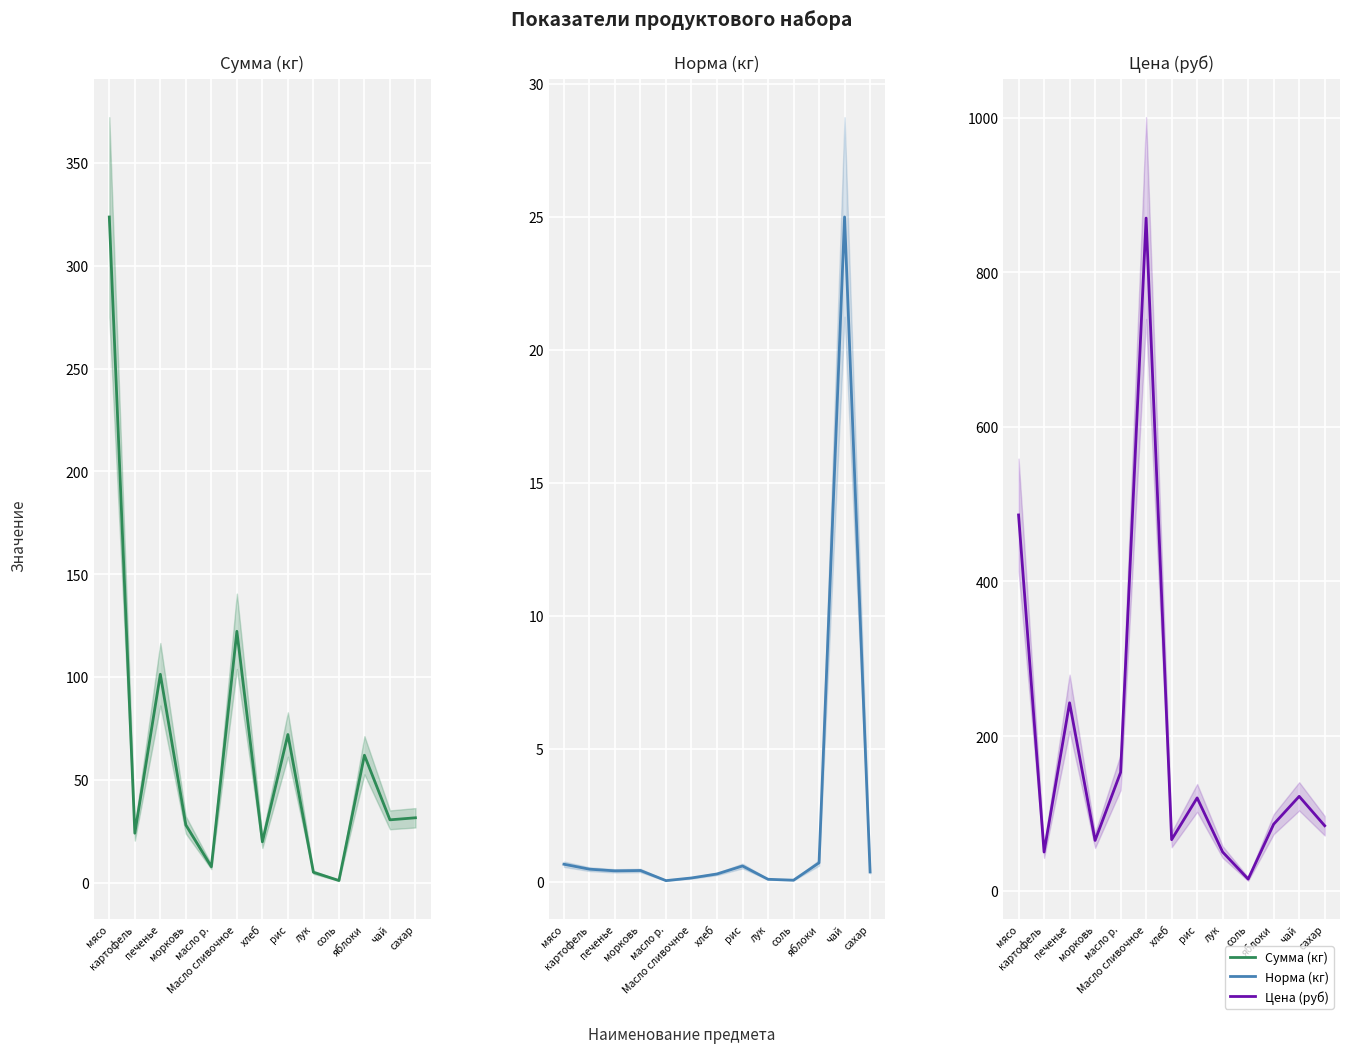

Where is the first local minimum for Сумма (кг)?

картофель